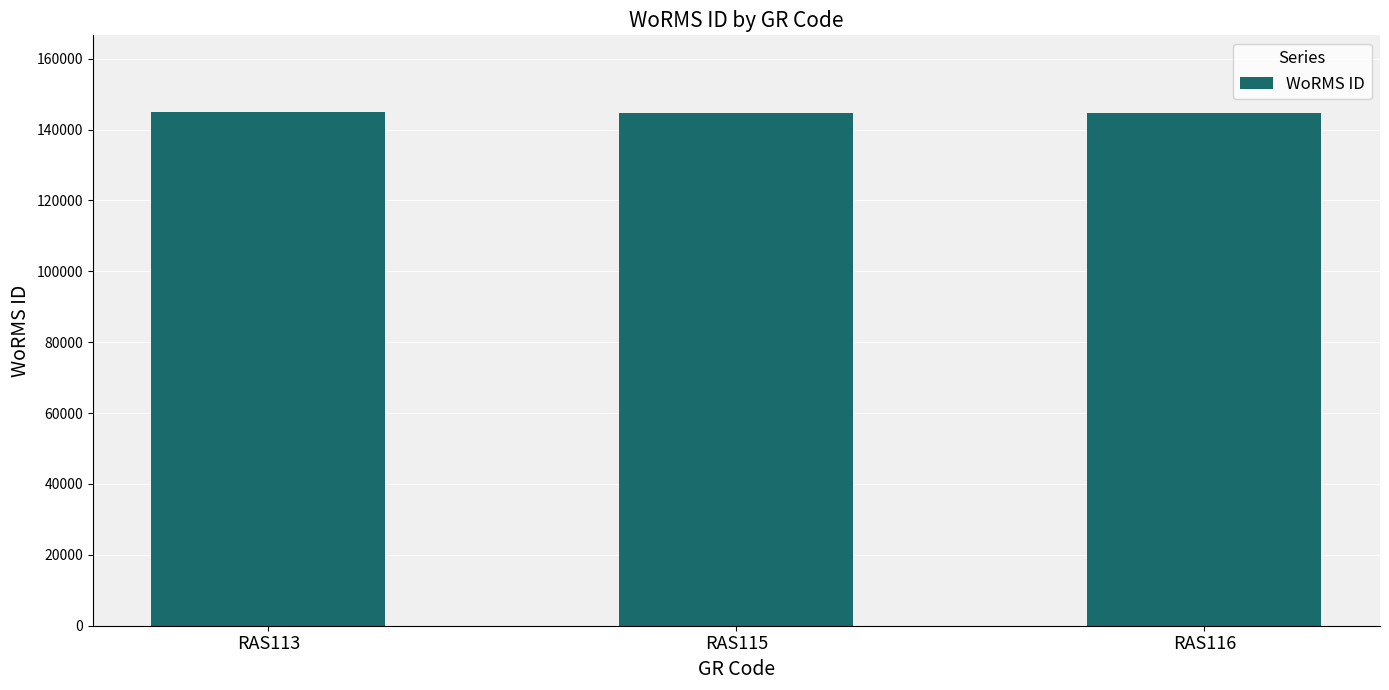

How many distinct data groups are displayed?

1